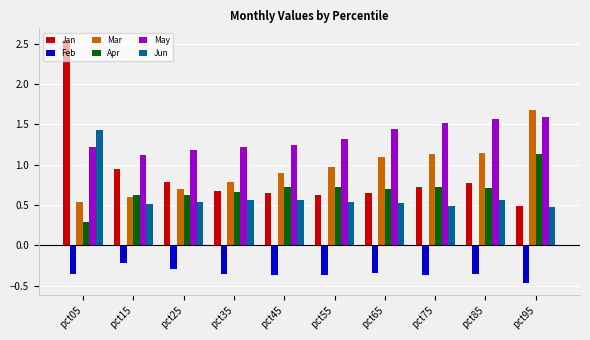

Rank the series at pct05 from highest to lowest value.

Jan, Jun, May, Mar, Apr, Feb